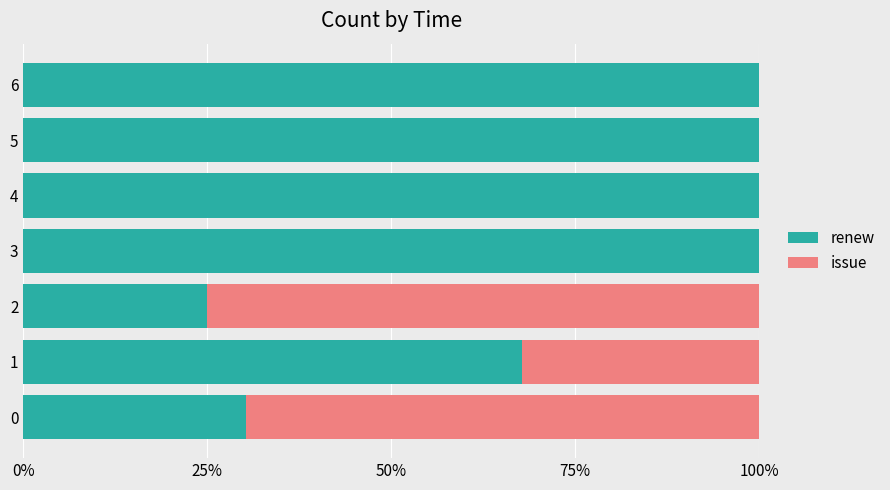

Is it true that renew equals 100.0 at 3?

True